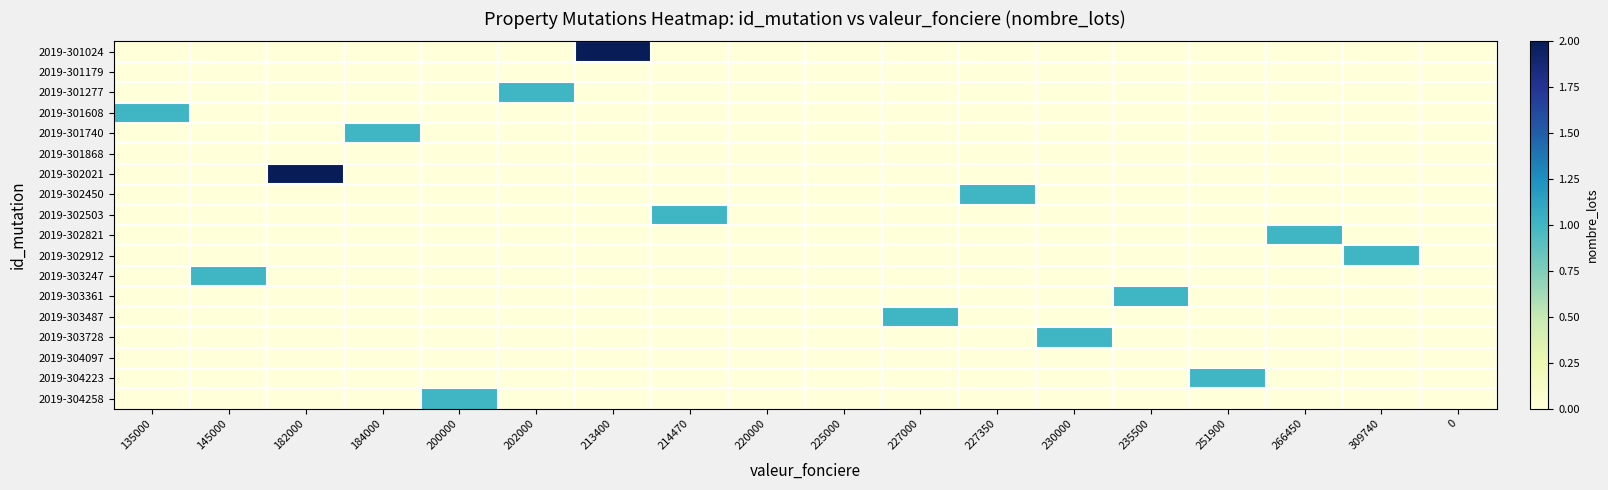

Rank the series by their maximum value, from highest to lowest.

2019-301024, 2019-302021, 2019-301277, 2019-301608, 2019-301740, 2019-302450, 2019-302503, 2019-302821, 2019-302912, 2019-303247, 2019-303361, 2019-303487, 2019-303728, 2019-304223, 2019-304258, 2019-301179, 2019-301868, 2019-304097